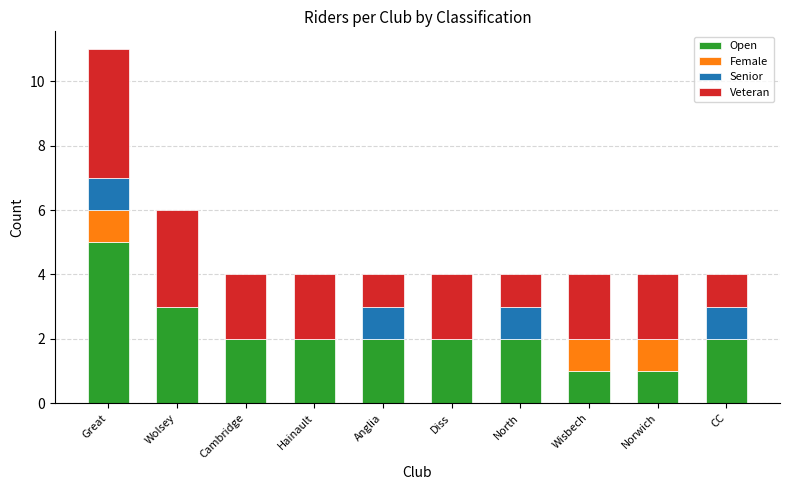

The Open series shows 2 at Cambridge. True or false?

True